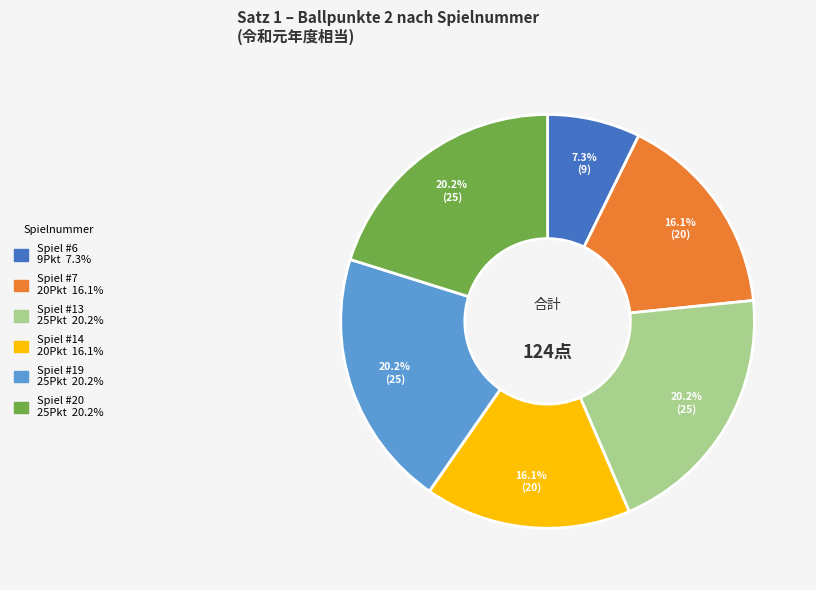

Does any single category account for the majority?

No